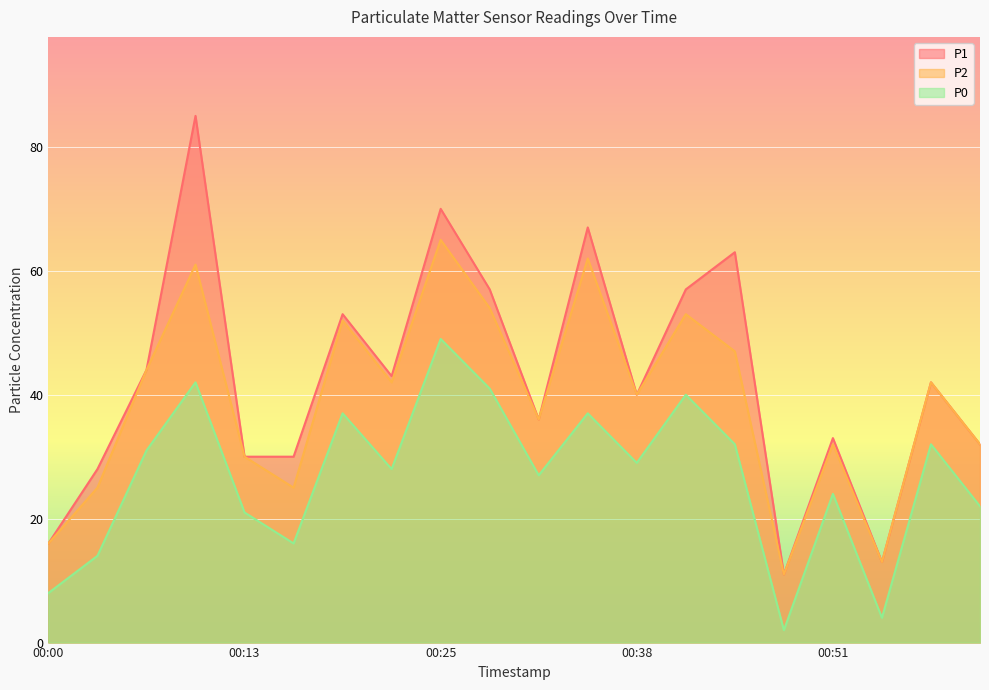

True or false: P2 has a value of 42 at 00:22.

True